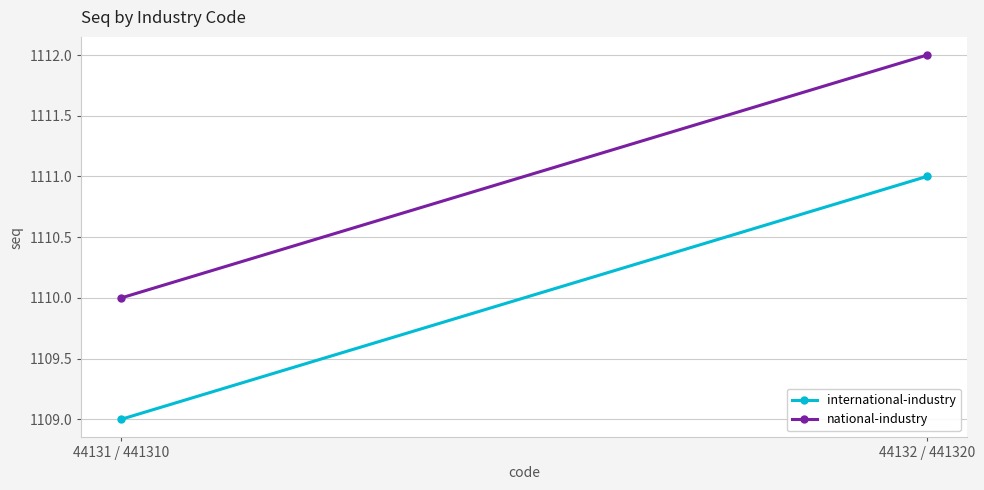

Which series changed the most between 44131 / 441310 and 44132 / 441320?

international-industry